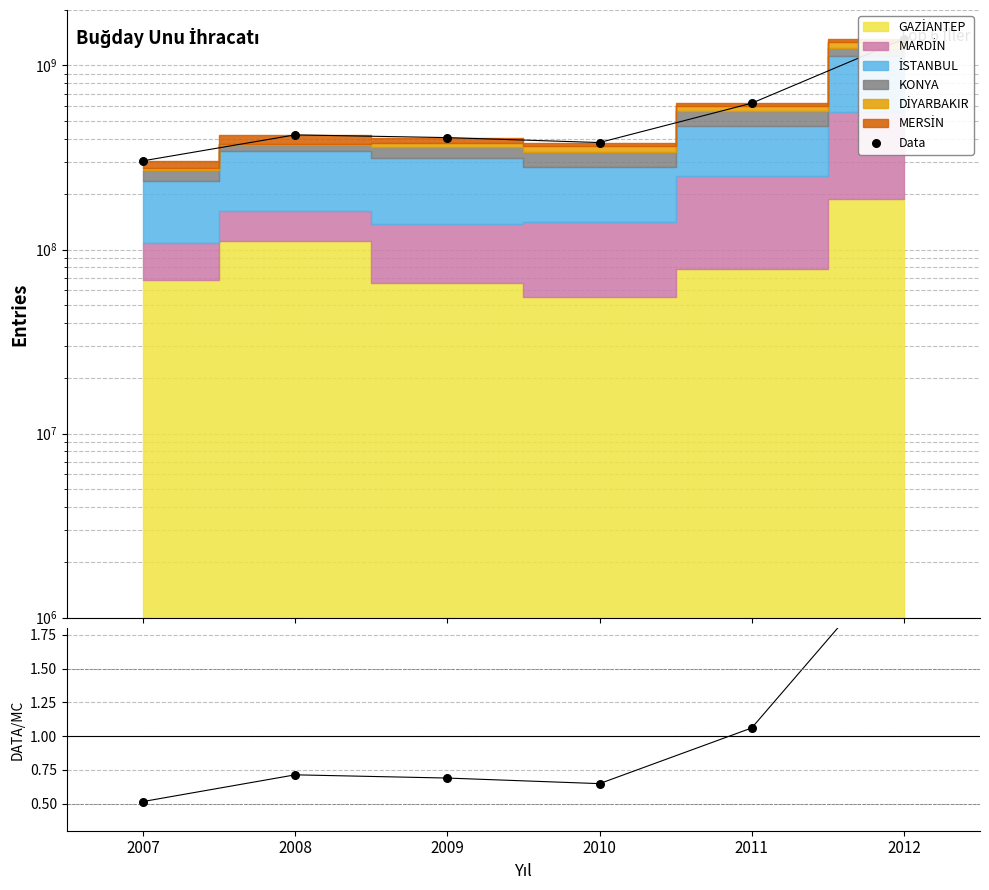

Which series contains the highest Y value?

Data